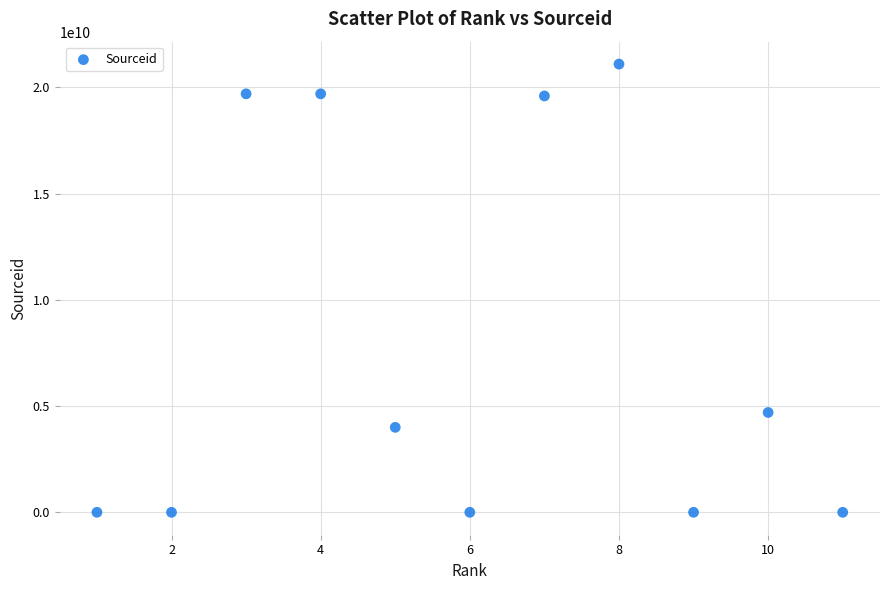

What is the range of Y values (max minus min)?

21100838949